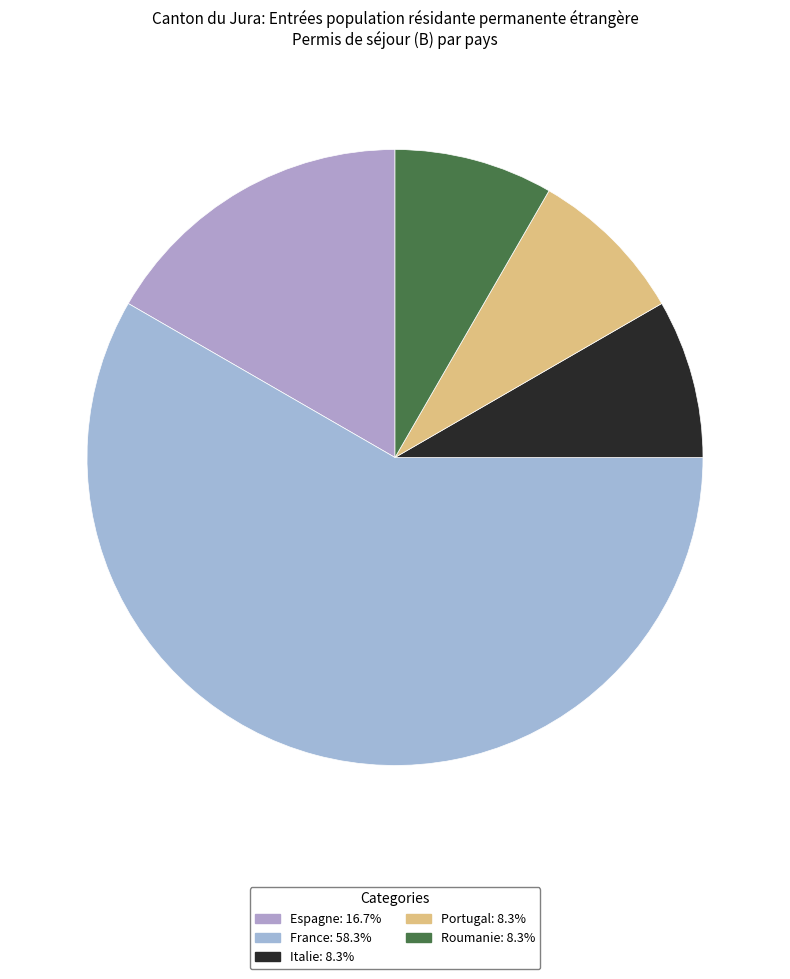

Rank the categories by value from lowest to highest.

Italie, Portugal, Roumanie, Espagne, France